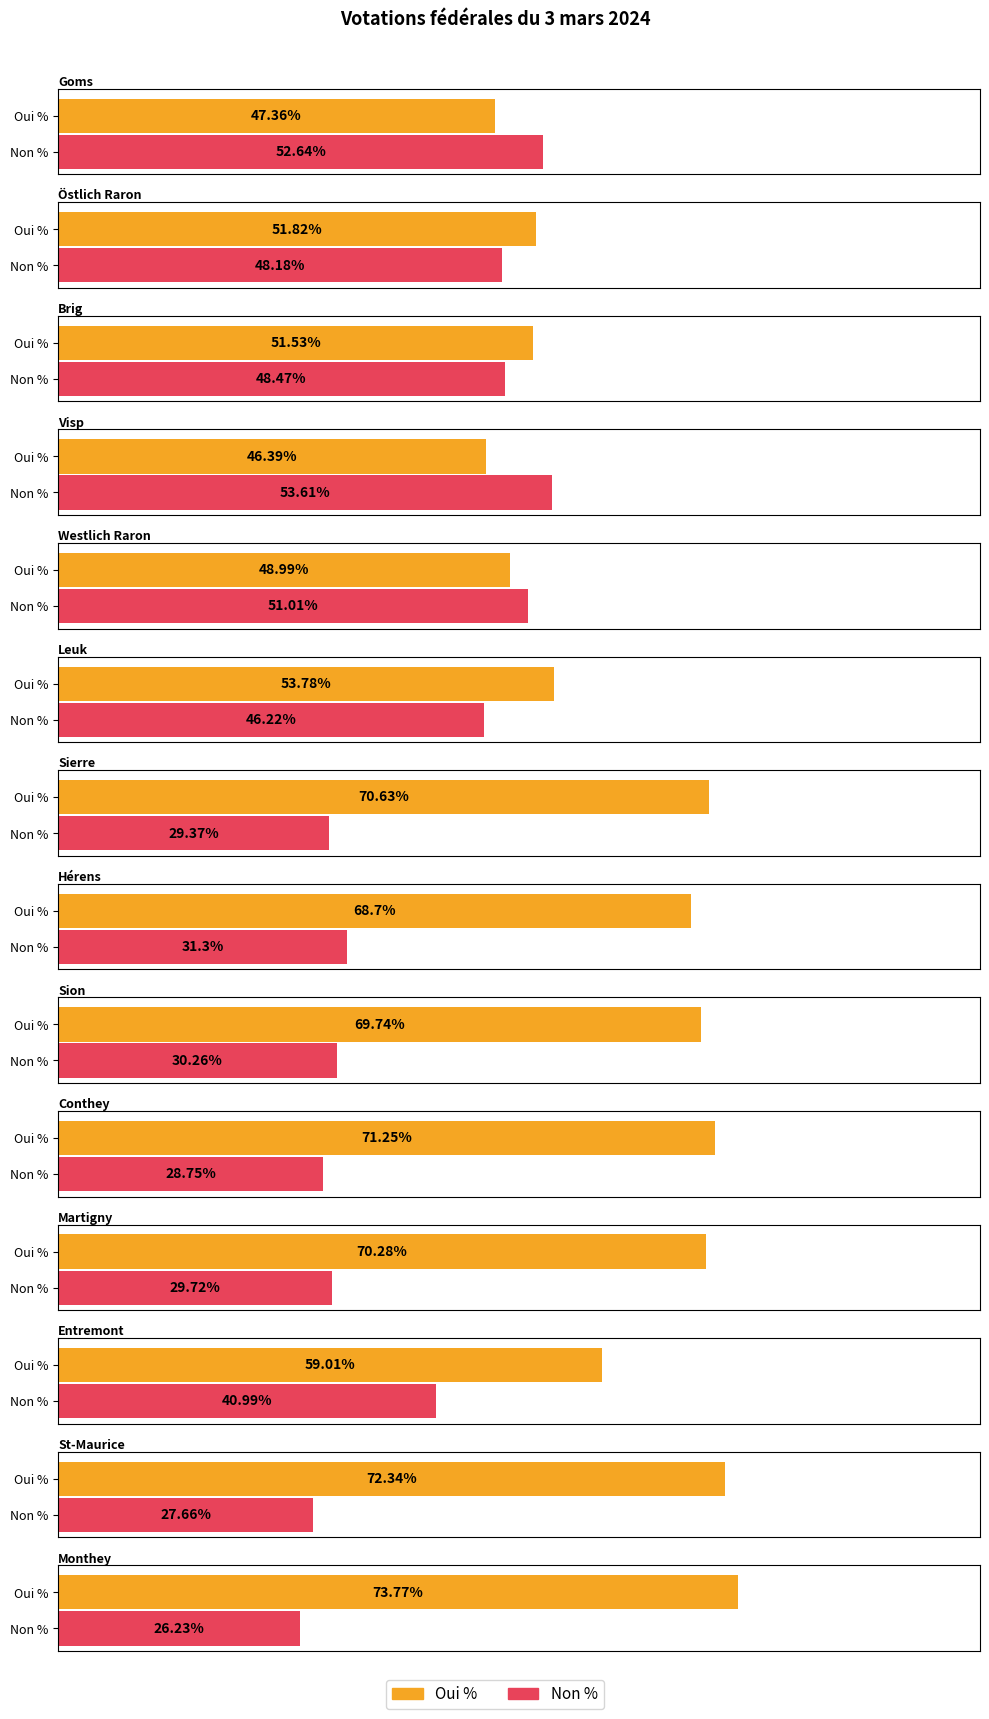

What is the total value across all series at Östlich Raron?

100.0